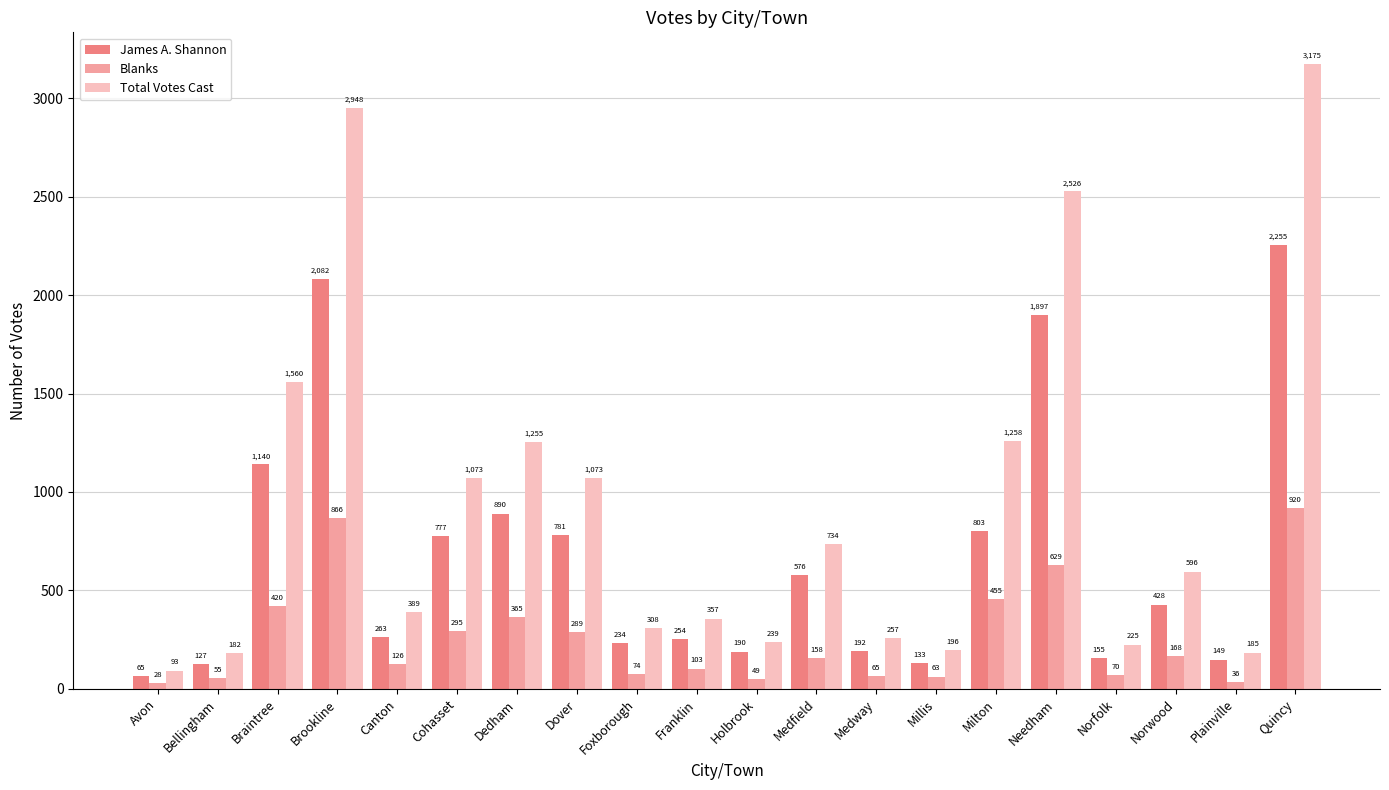

Which label corresponds to the smallest value in the chart?

Avon